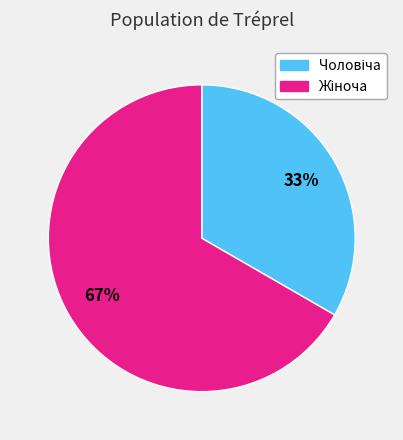

To the nearest percent, what is the average slice percentage?

50%